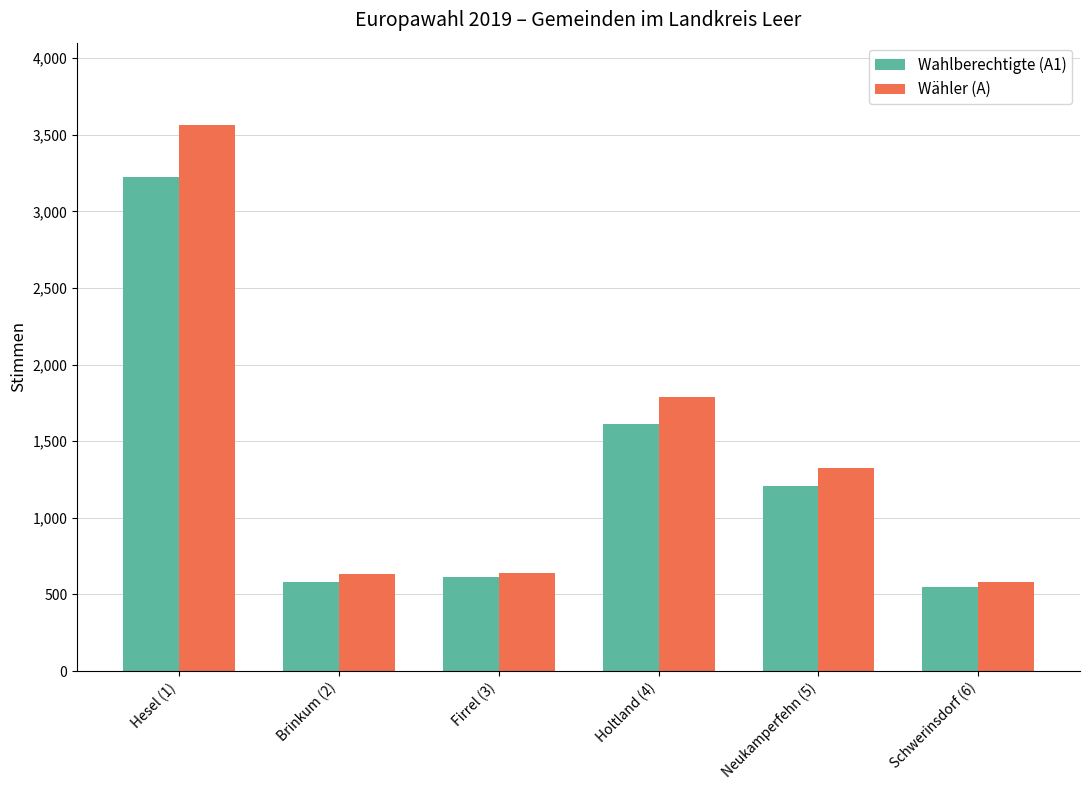

Is the value of Wähler (A) at Schwerinsdorf (6) greater than the value of Wahlberechtigte (A1) at Holtland (4)?

No